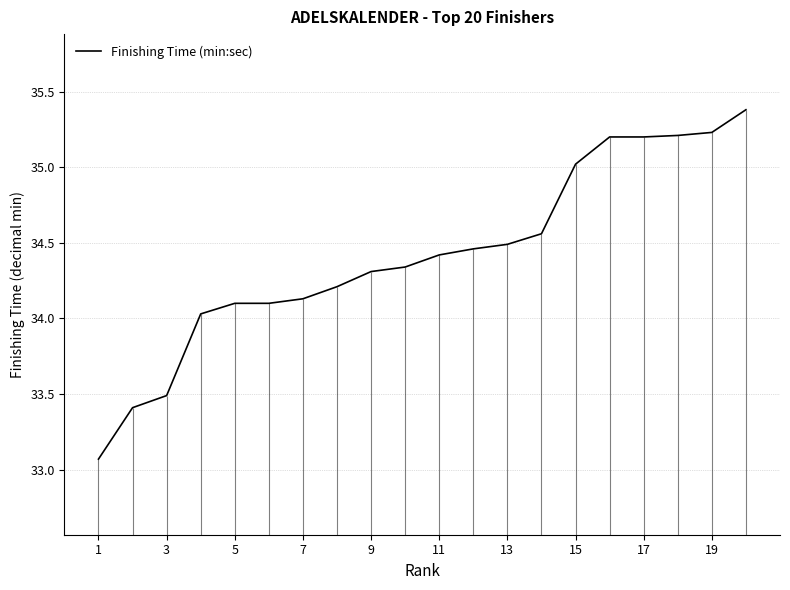

The Finishing Time (min:sec) series shows 56.2 at 7. True or false?

False